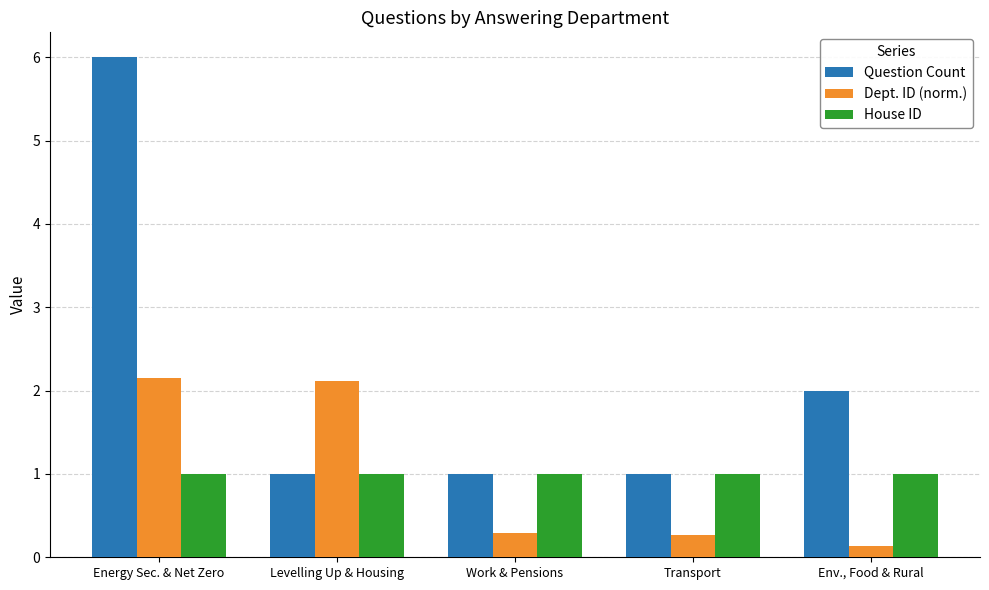

What is the sum of all House ID values?

5.0